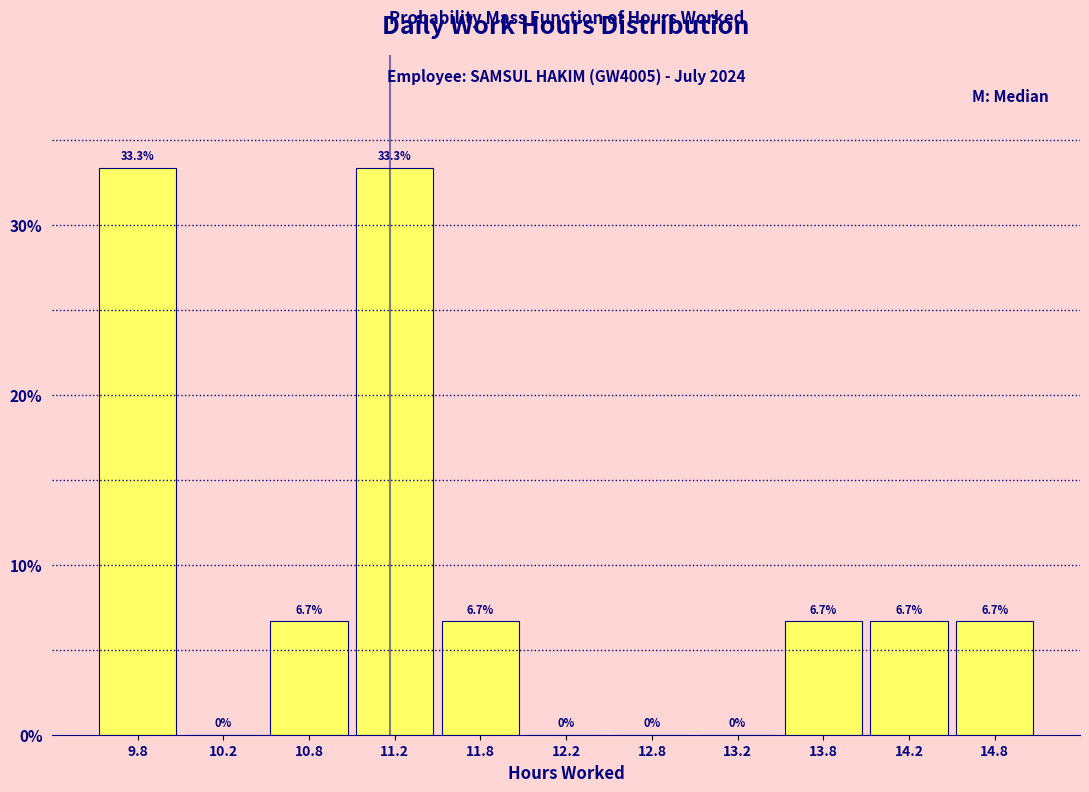

Reading left to right, transcribe this chart: for each bar, give the range it covers on the x-axis and its height.

9.5 to 10.0: 33.3
10.0 to 10.5: 0.0
10.5 to 11.0: 6.7
11.0 to 11.5: 33.3
11.5 to 12.0: 6.7
12.0 to 12.5: 0.0
12.5 to 13.0: 0.0
13.0 to 13.5: 0.0
13.5 to 14.0: 6.7
14.0 to 14.5: 6.7
14.5 to 15.0: 6.7